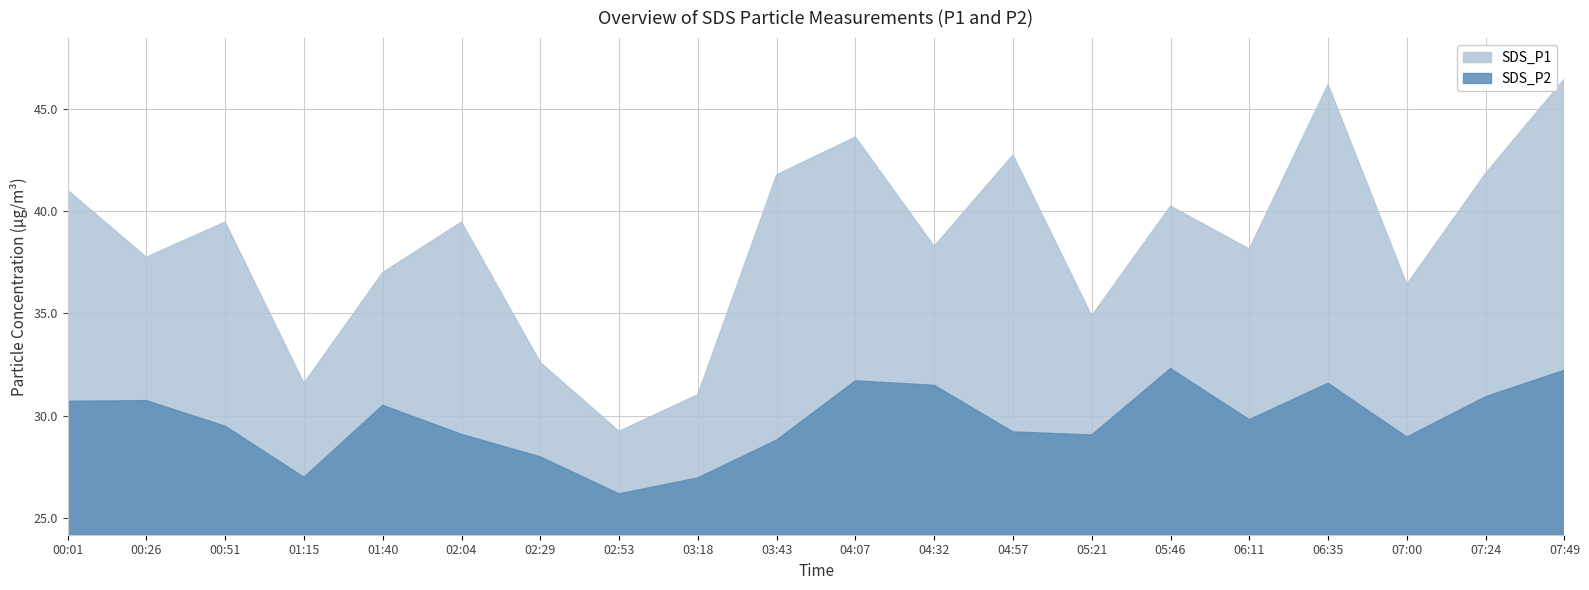

What is the value of the SDS_P2 point at the 14th from the left?

29.1